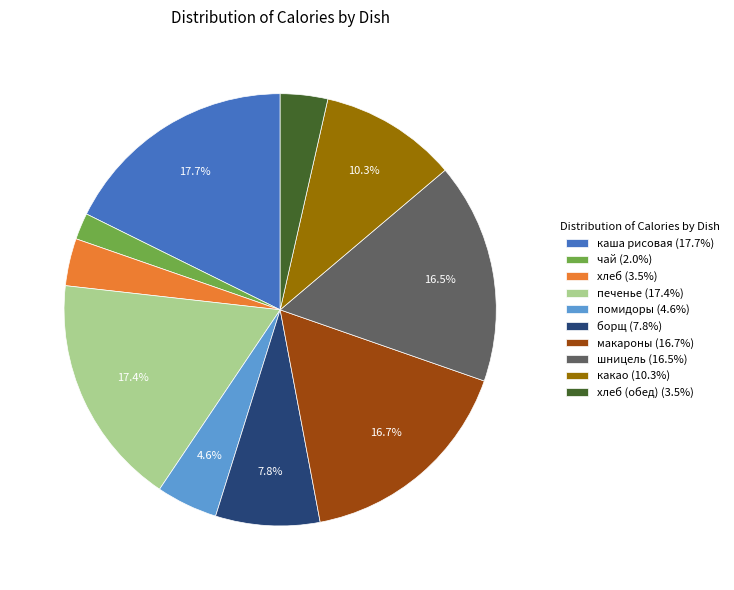

Does any single category account for the majority?

No